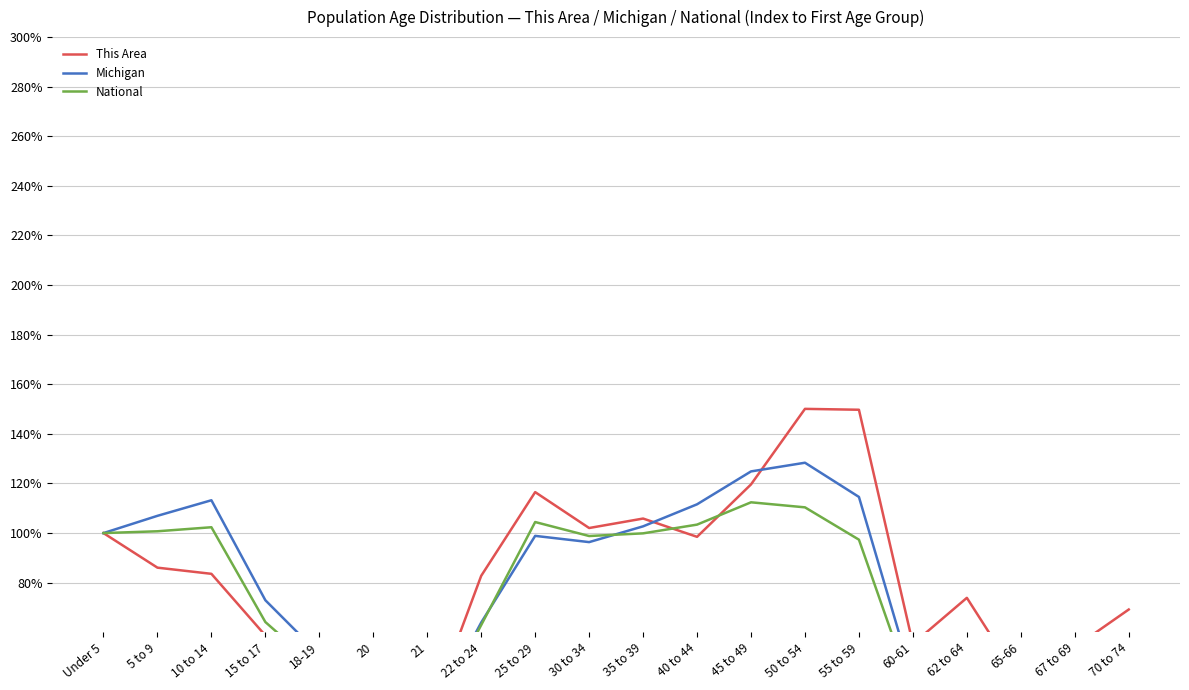

How many times do National and This Area cross each other?

3